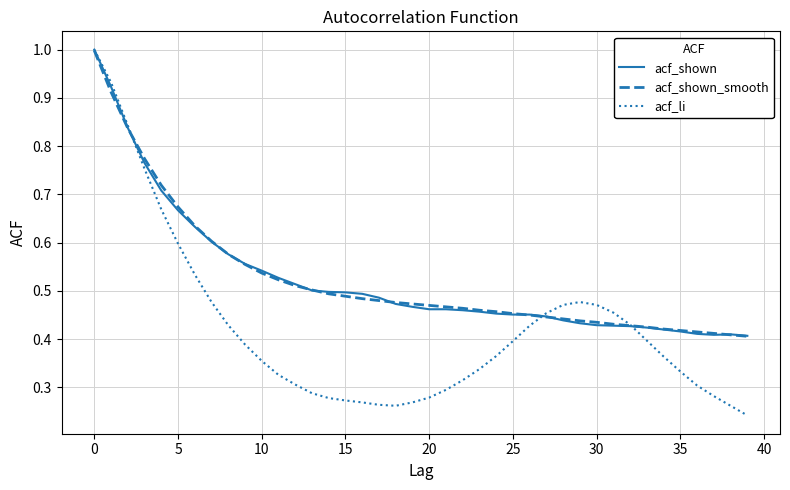

Which series has the largest range (max minus min)?

acf_li